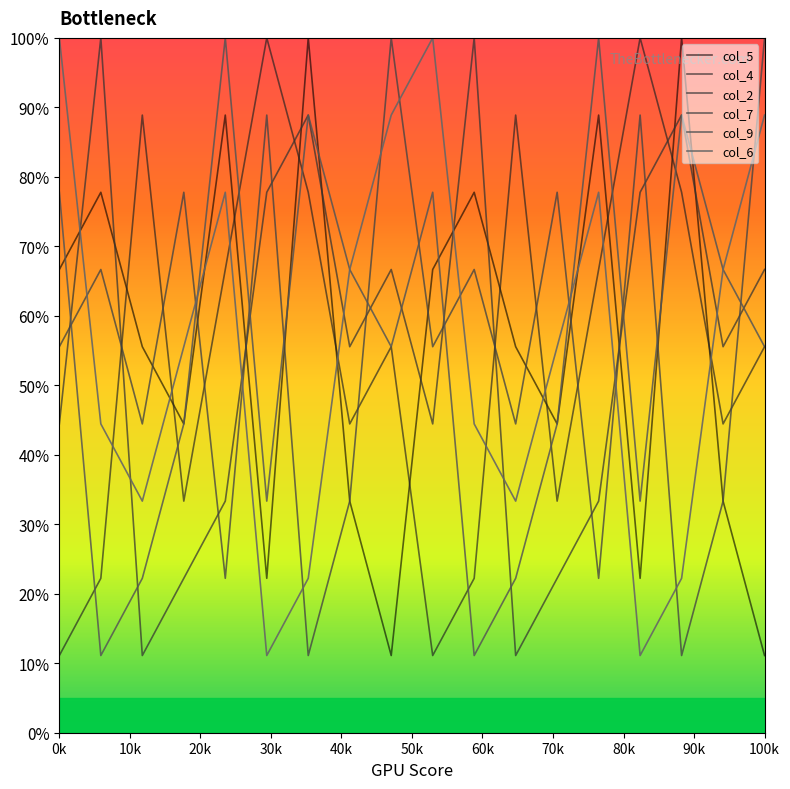

How many lines are shown in the chart?

6